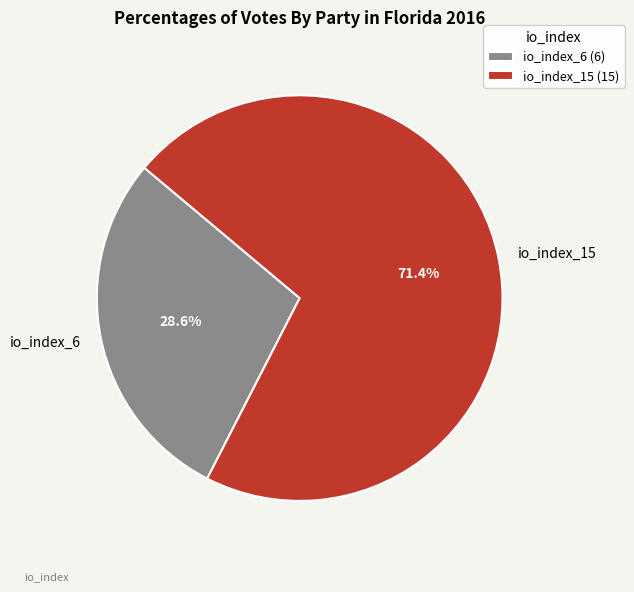

Does io_index_6 account for over 50% of the chart?

No